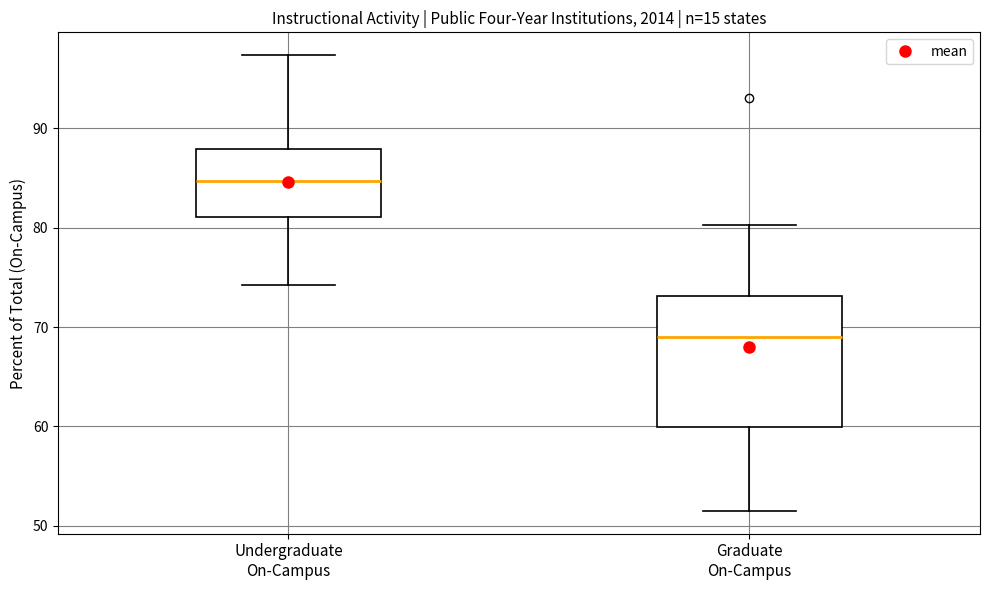

Reading left to right, read every box against the y-axis: the position of its median line, the range the box covers, and the ends of its whiskers. The values are not printed on the chart, so give them approximately, as read against the axis.

Undergraduate On-Campus: median 85, box 81 to 88, whiskers 74 to 97
Graduate On-Campus: median 69, box 60 to 73, whiskers 52 to 80